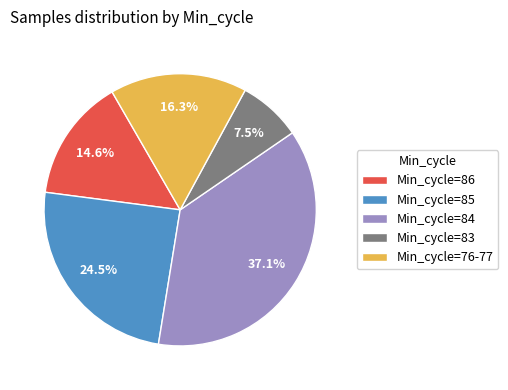

What percentage is NOT represented by Min_cycle=83?

92.5%